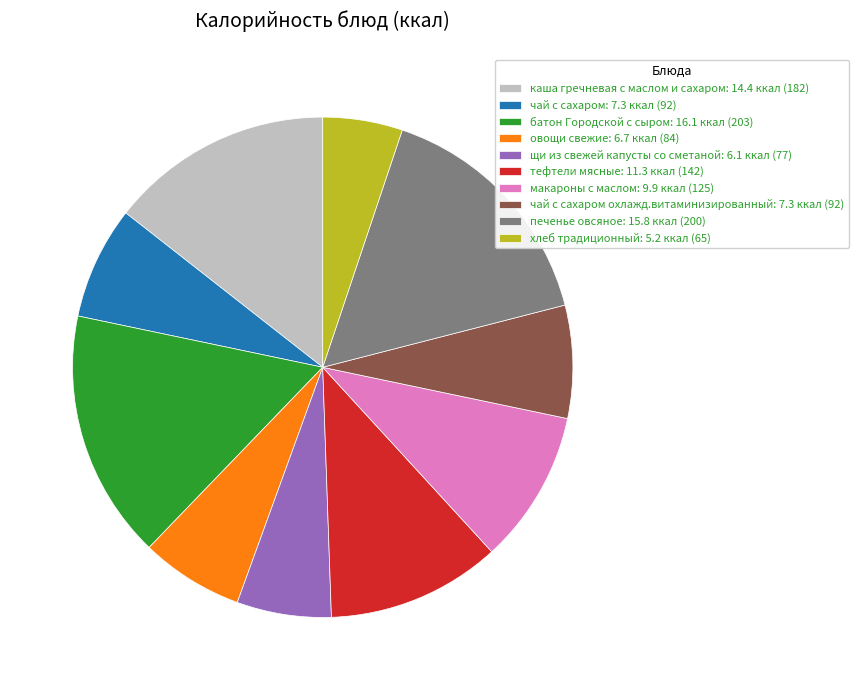

What is the smallest slice in the pie chart?

хлеб традиционный: 5.2 ккал (65)